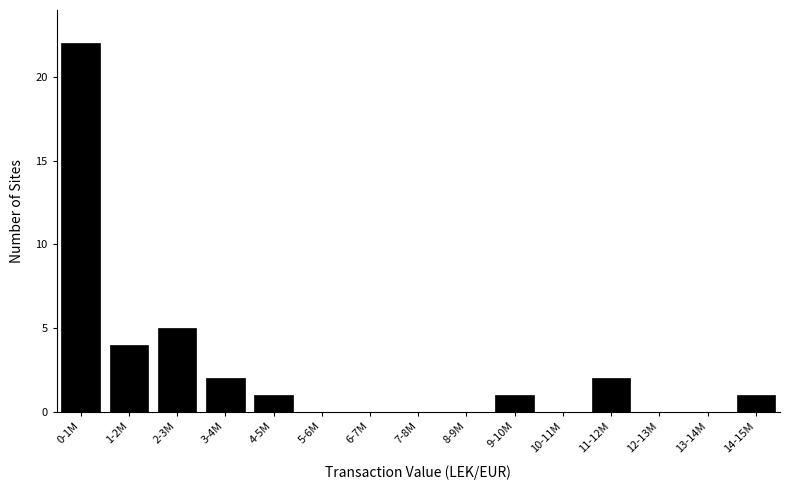

Reading left to right, transcribe all the data shown in this chart.

0-1M=22	1-2M=4	2-3M=5	3-4M=2	4-5M=1	5-6M=0	6-7M=0	7-8M=0	8-9M=0	9-10M=1	10-11M=0	11-12M=2	12-13M=0	13-14M=0	14-15M=1